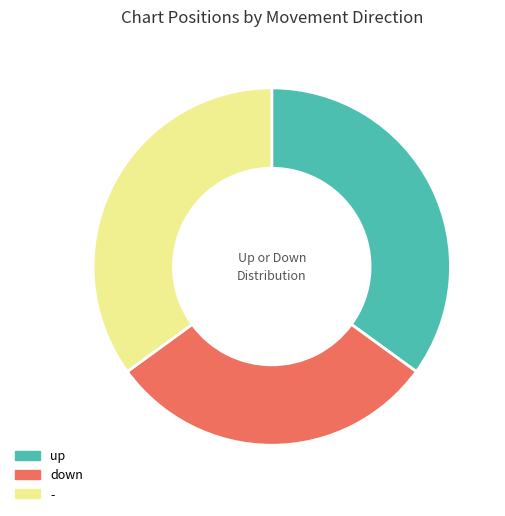

Which category has the smallest portion of the pie?

down